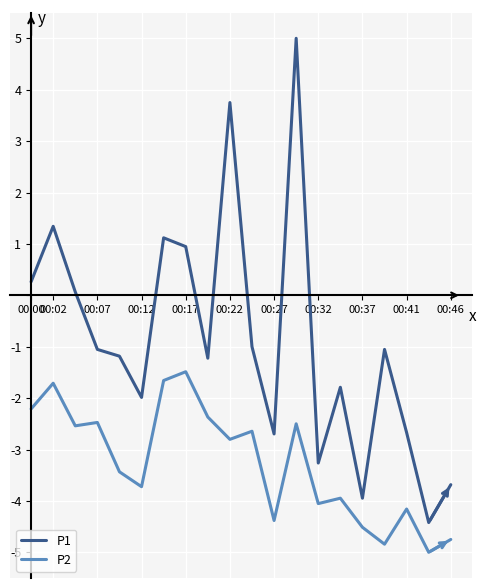

Which series has the widest spread of values?

P1